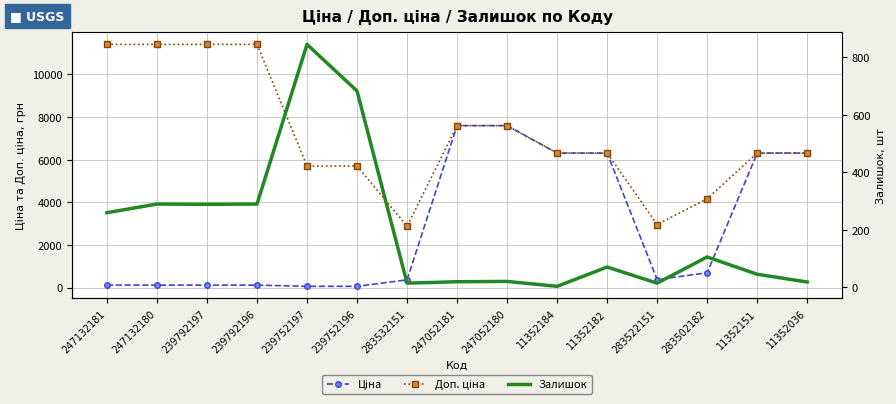

The value of Залишок at 283532151 is 15.0. True or false?

True